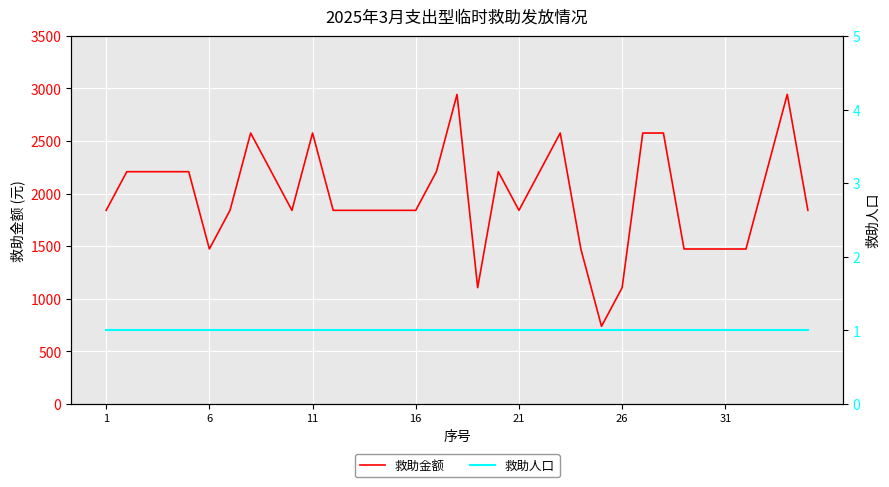

What is the lowest value of the 救助金额 series?

736